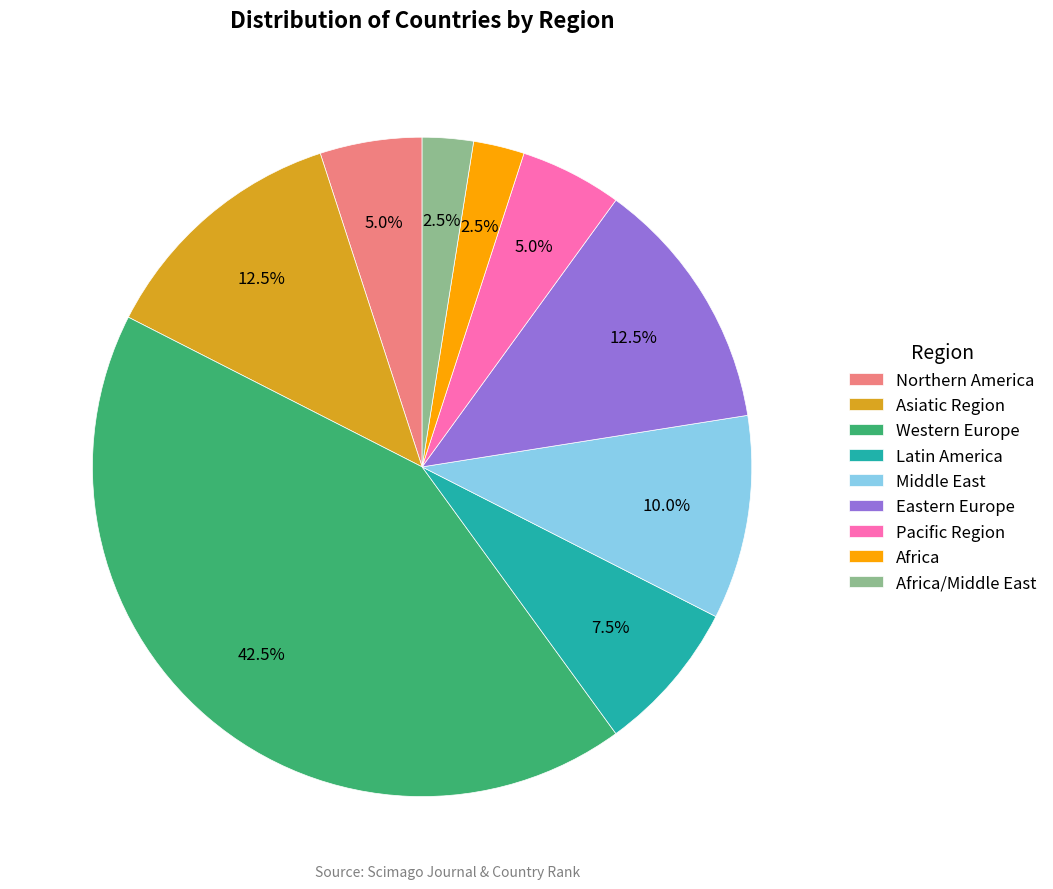

Do Latin America and Africa together represent more than half of the pie?

No